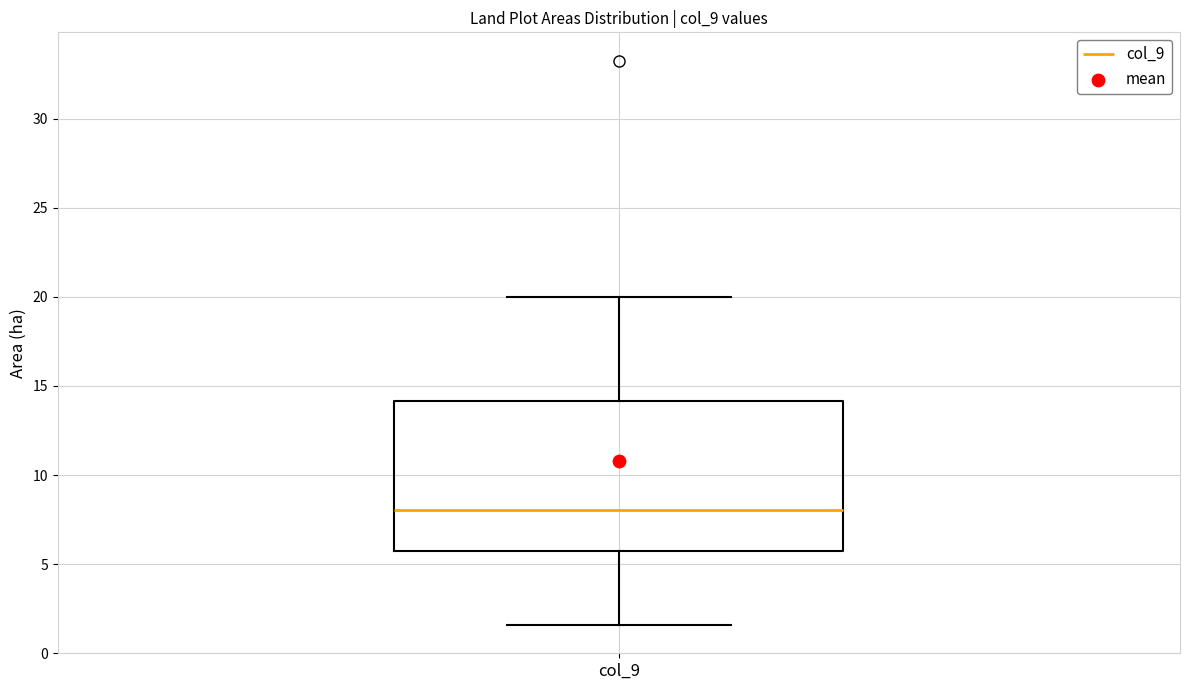

Where is the lower edge of the box for col_9 on the y-axis? The values are not printed on the chart, so give them approximately, as read against the axis.

5.5